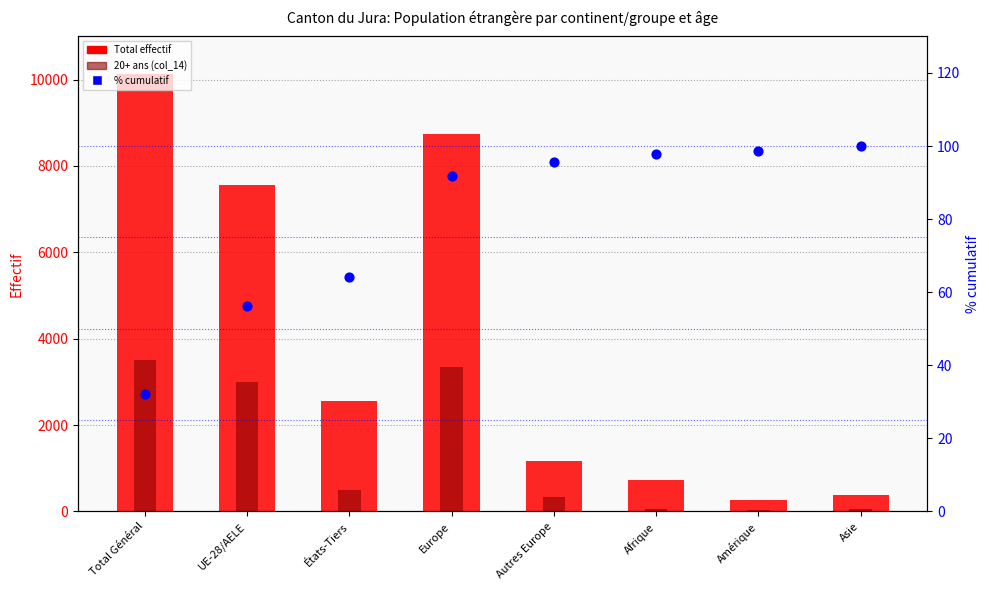

Which series has the largest Y range (max minus min)?

Total effectif